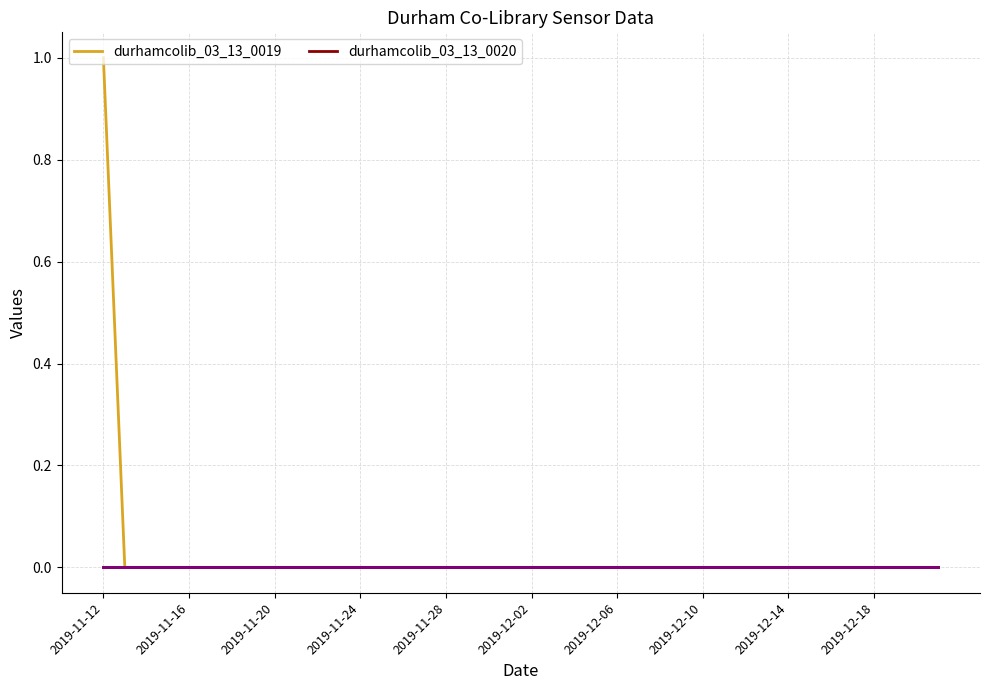

Rank the series by their maximum value, from highest to lowest.

durhamcolib_03_13_0019, durhamcolib_03_13_0020